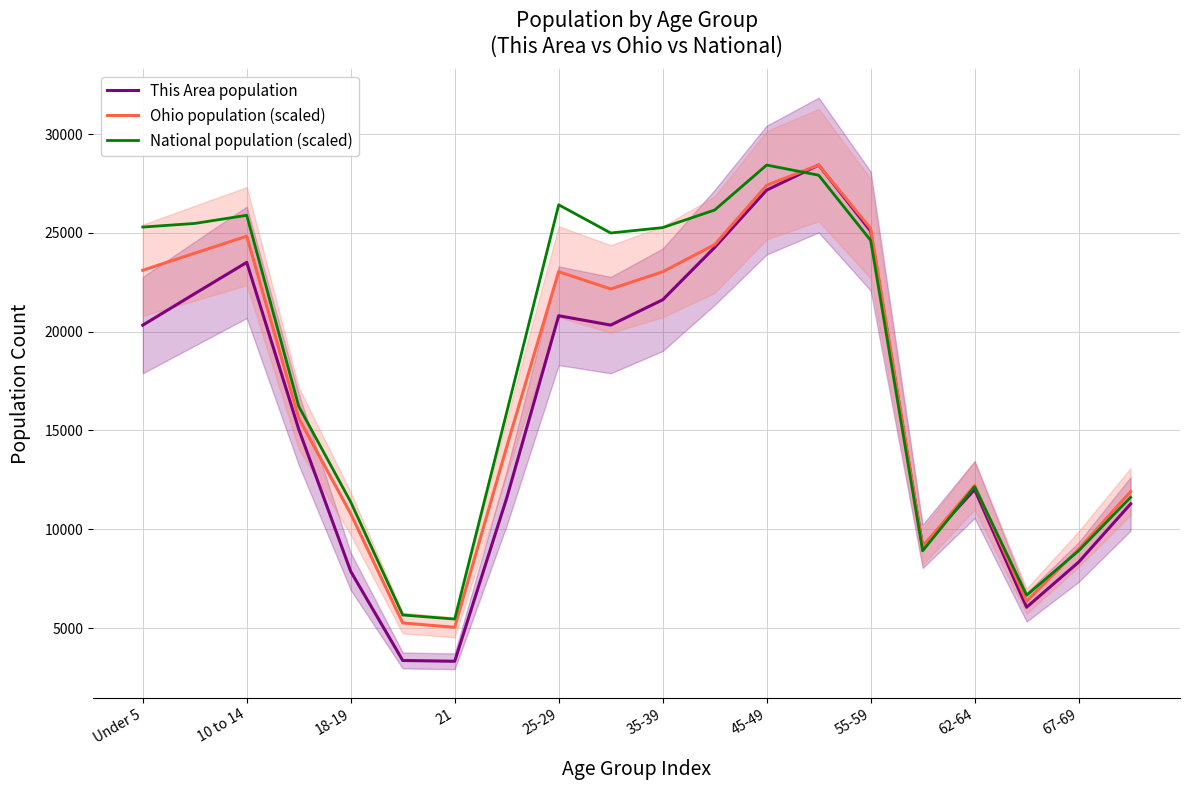

Rank the series by their average value, from highest to lowest.

National population (scaled), Ohio population (scaled), This Area population